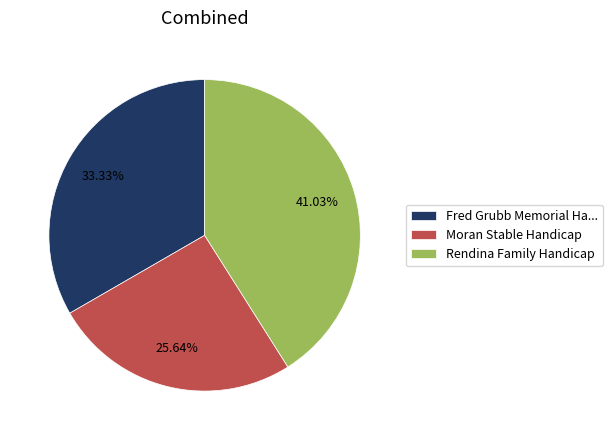

To the nearest percent, what is the average slice percentage?

33%